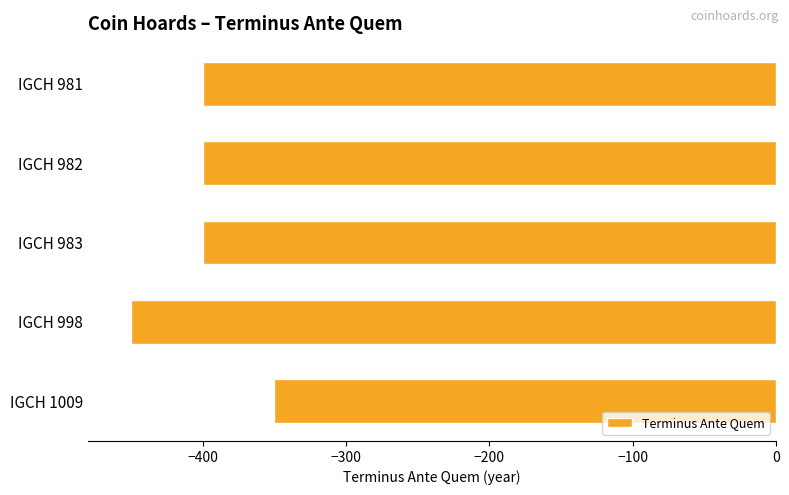

What is the difference between the maximum and minimum values?

100